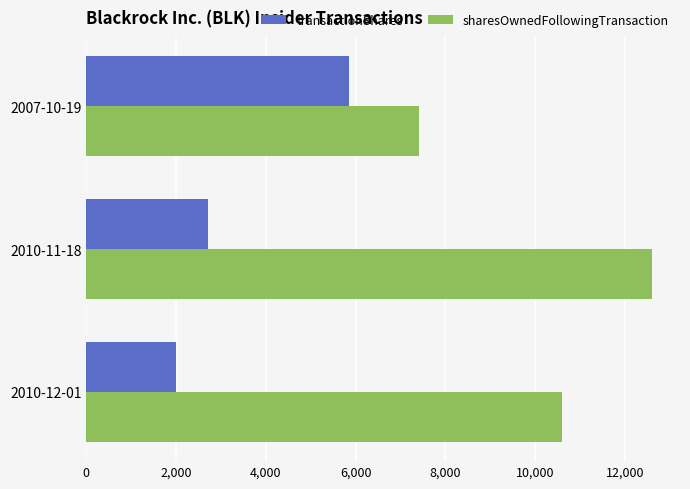

What is the greatest value displayed?

12598